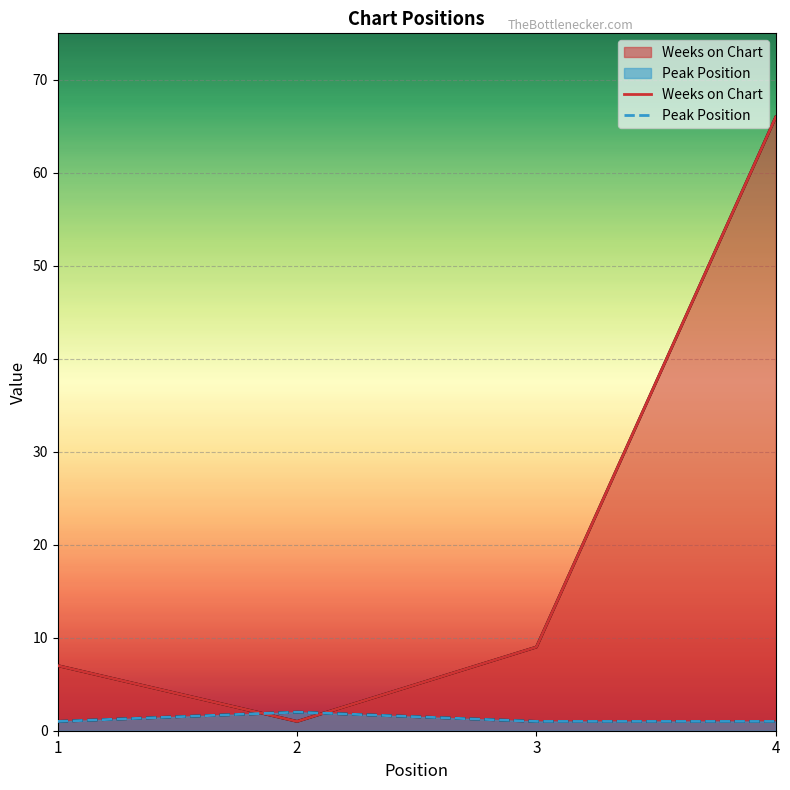

The Peak Position series shows 2 at 1. True or false?

False